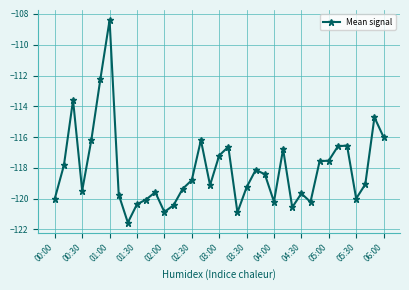

What is the greatest value displayed?

-108.4